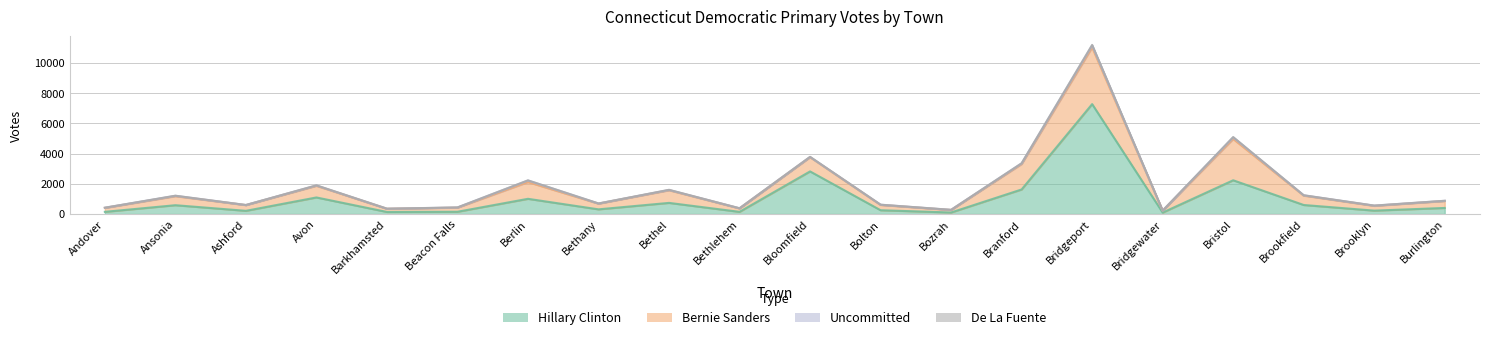

True or false: Uncommitted and Hillary Clinton intersect in this chart.

False